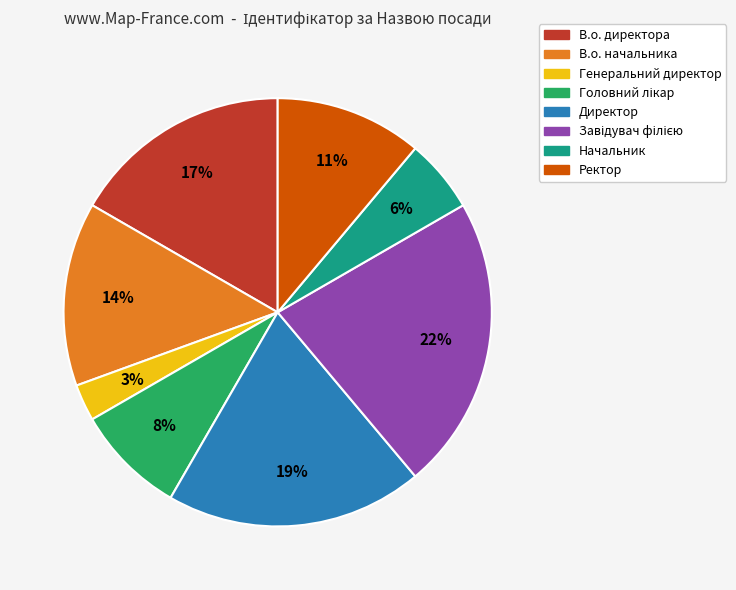

True or false: Ректор accounts for 4% of the total.

False